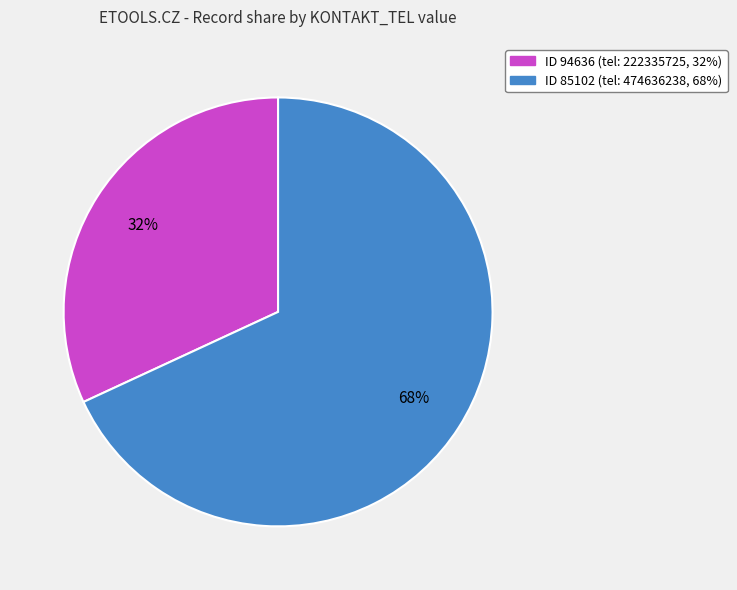

To the nearest percent, what is the difference between the largest and smallest slice percentages?

36%